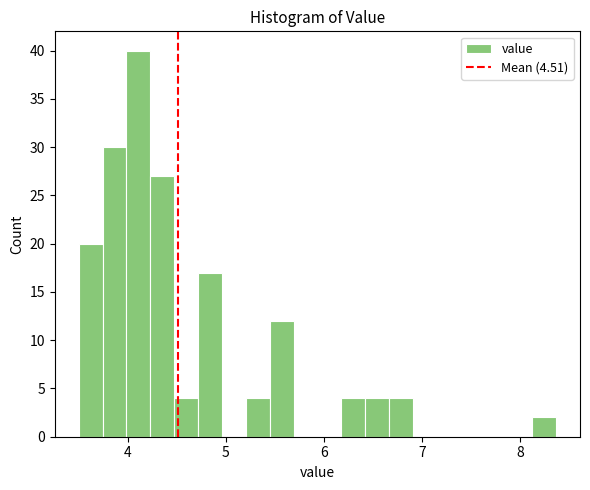

Around what value on the x-axis is the tallest bar? Give the approximate position of its centre, as read against the axis.

4.1